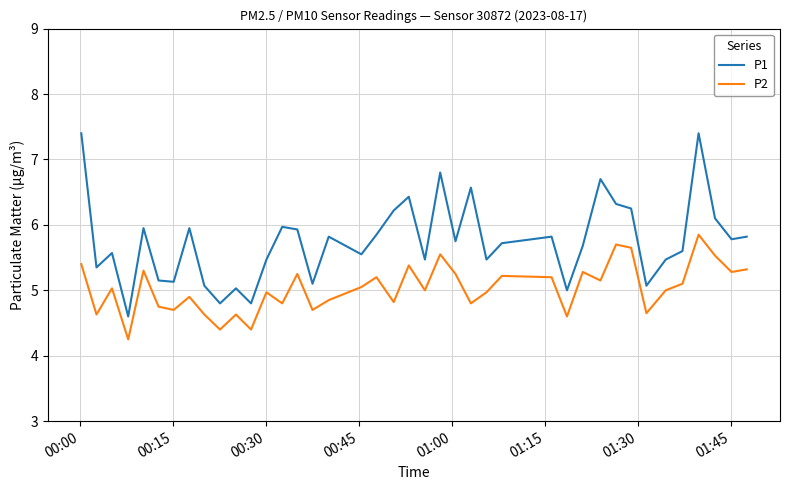

What is the average value of the P1 series?

5.7